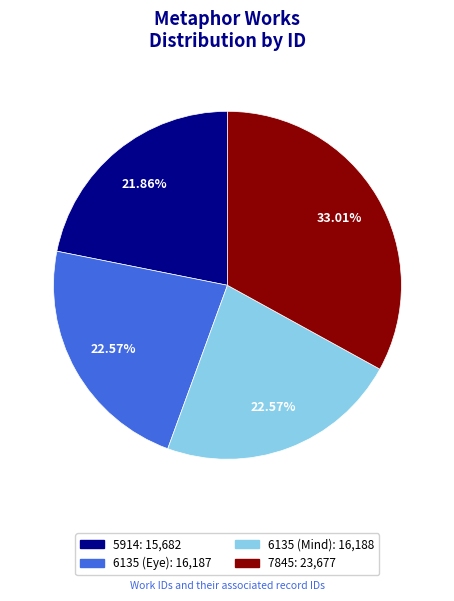

Combined, do 6135 (Eye) and 6135 (Mind) account for over 50%?

No